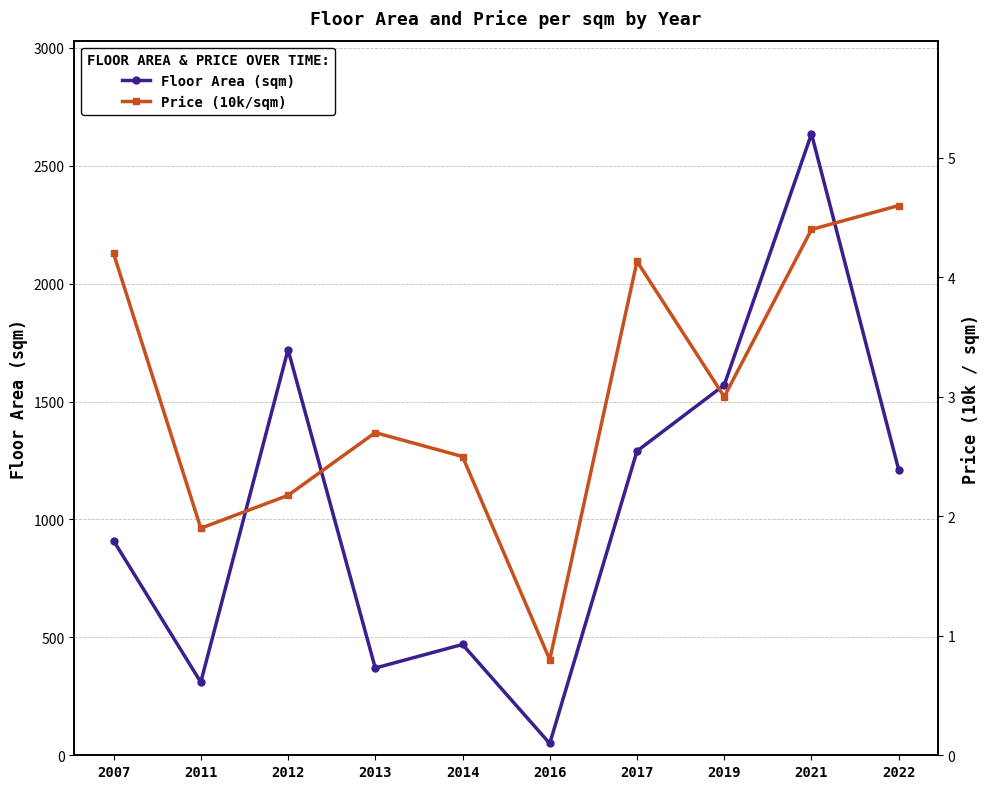

Which series changed the most between 2012 and 2014?

Floor Area (sqm)